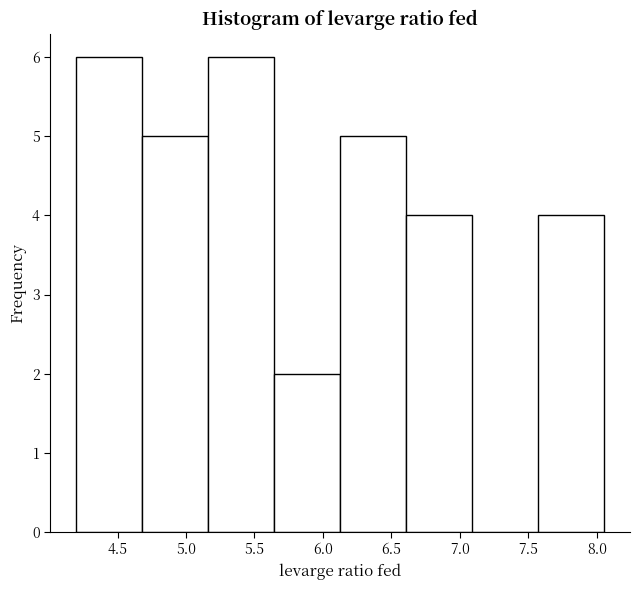

Reading left to right, transcribe this chart: for each bar, give the range it covers on the x-axis and its height. Neither the bar edges nor the heights are printed on the chart, so give them approximately, as read against the axes.

4.20 to 4.70: 6
4.70 to 5.15: 5
5.15 to 5.65: 6
5.65 to 6.15: 2
6.15 to 6.60: 5
6.60 to 7.10: 4
7.10 to 7.55: 0
7.55 to 8.05: 4